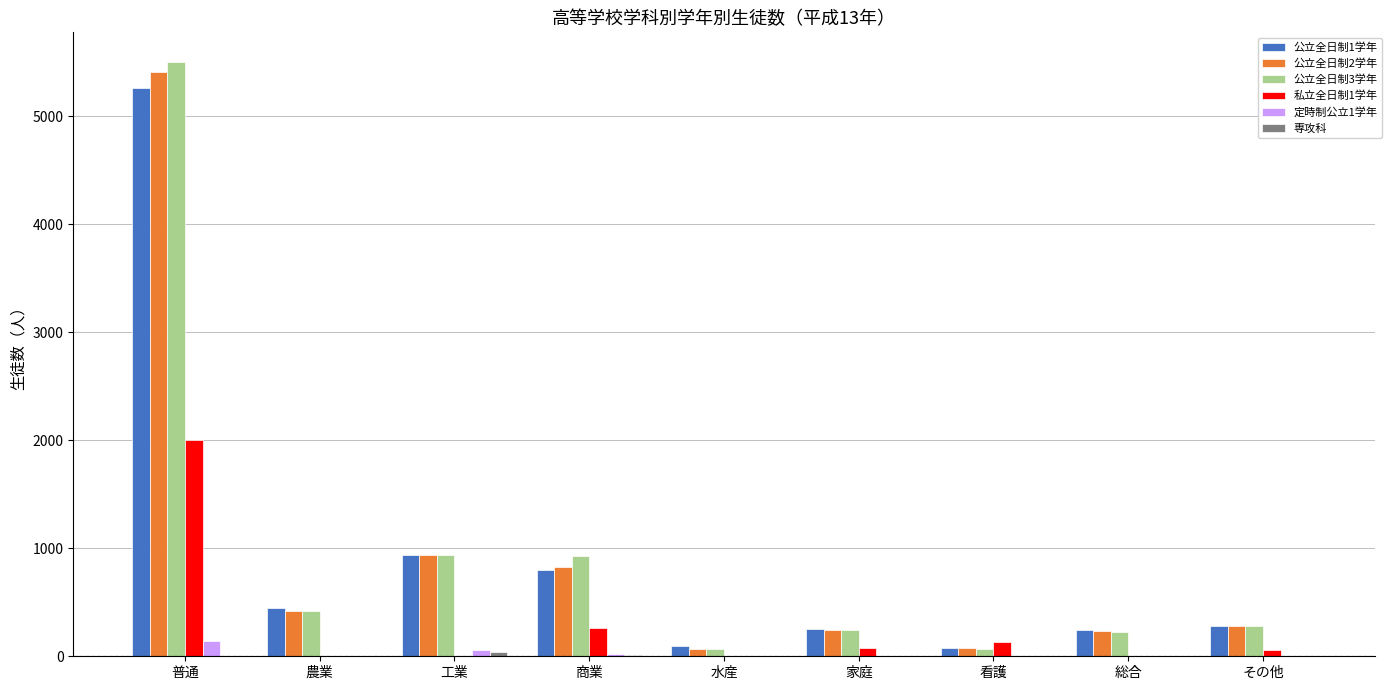

The value of 公立全日制2学年 at その他 is 285. True or false?

True